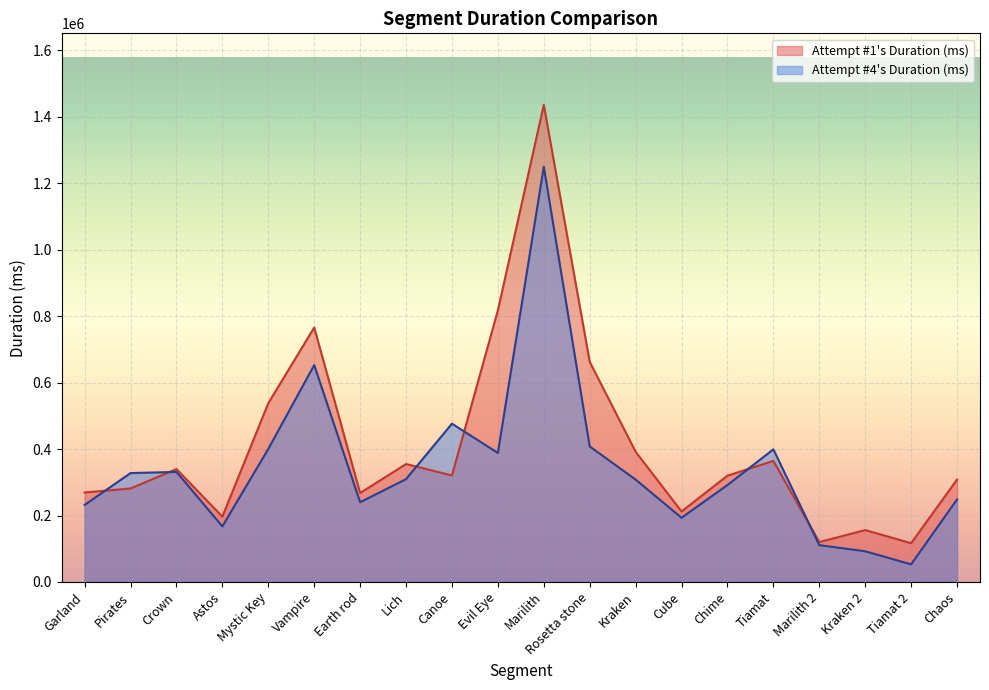

What is the lowest value of the Attempt #1's Duration (ms) series?

116715